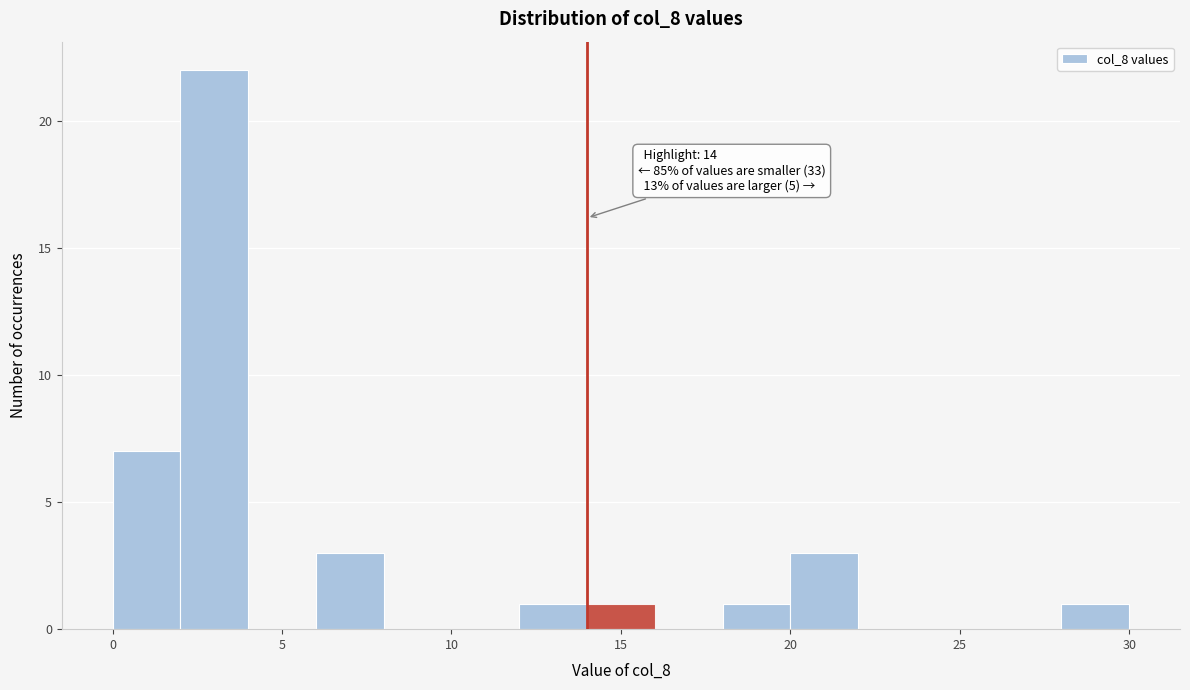

Which range on the x-axis has the tallest bar?

2 to 4